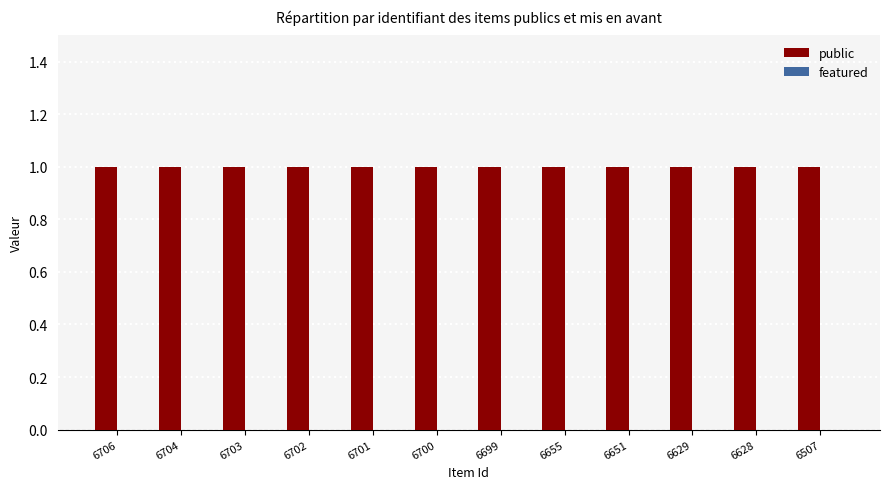

How many groups of bars are there?

12